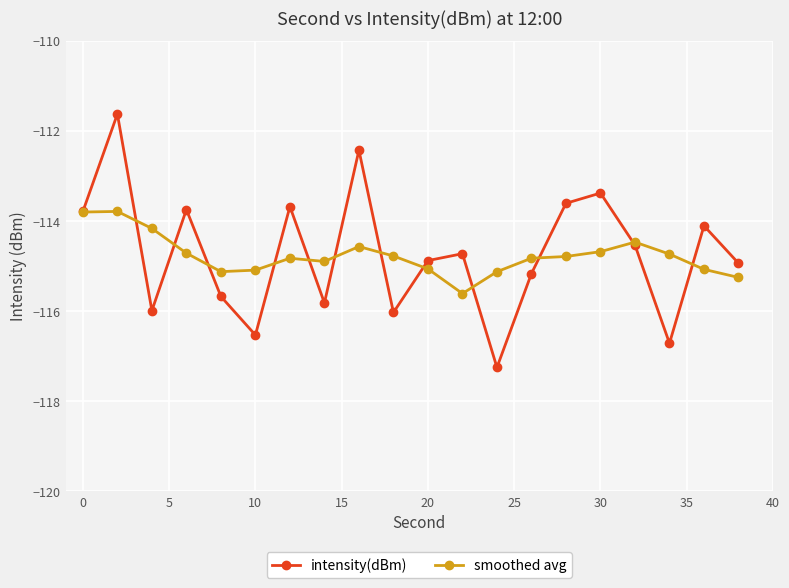

How many lines are shown in the chart?

2